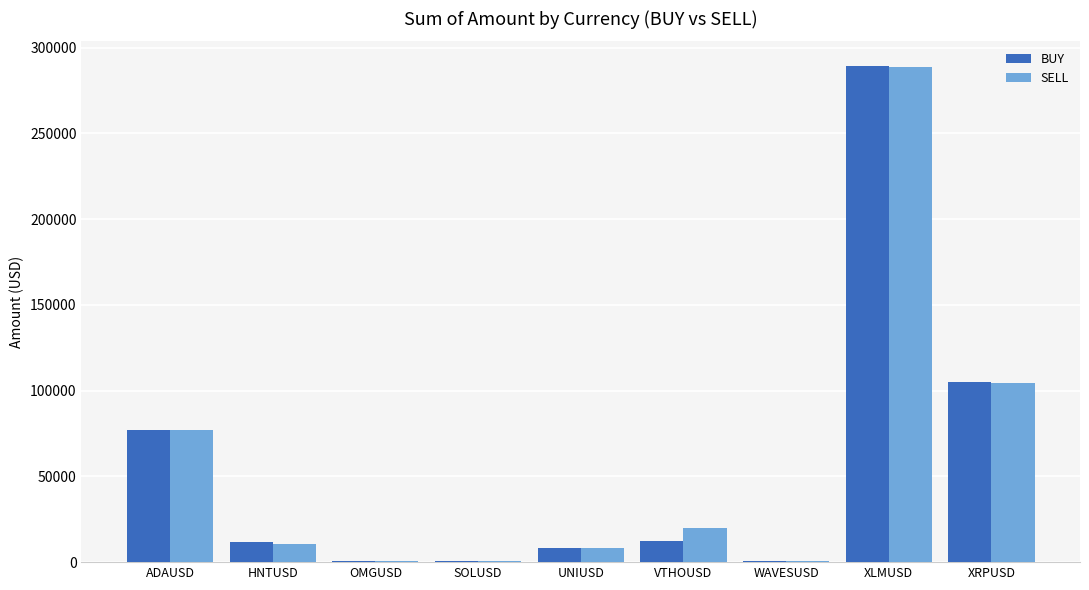

What is the average value of the SELL series?

56867.6